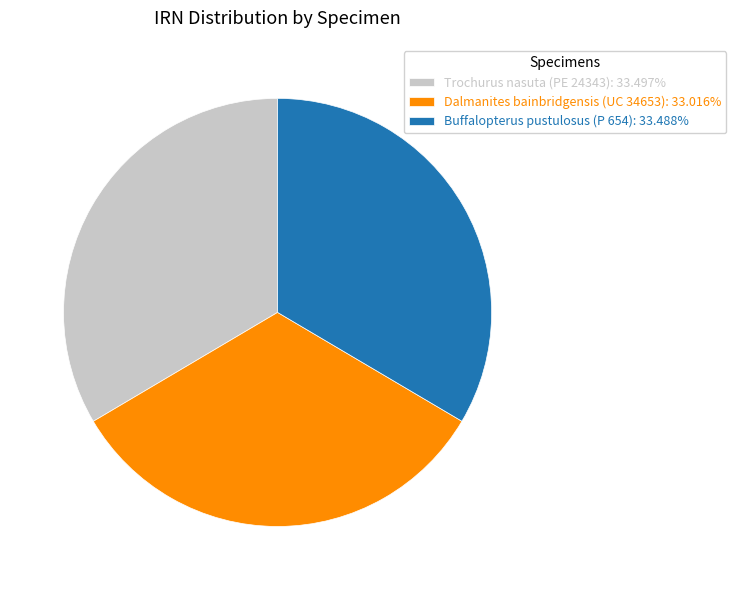

Approximately how many times larger is the value at Dalmanites bainbridgensis (UC 34653): 33.016% compared to Trochurus nasuta (PE 24343): 33.497%?

1.0